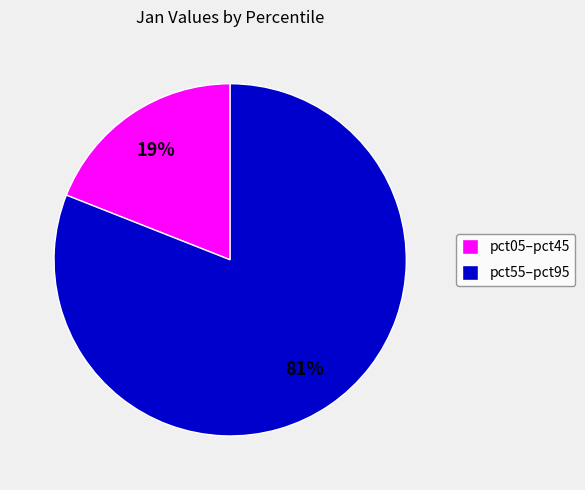

What is the ratio of the value at pct55–pct95 to the value at pct05–pct45?

4.3